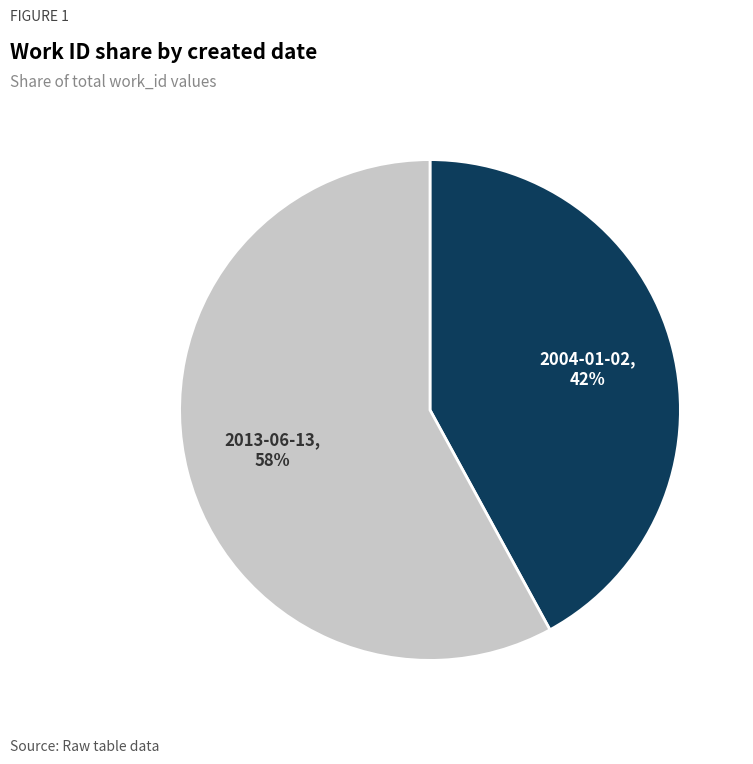

To the nearest percent, what is the average slice percentage?

50%